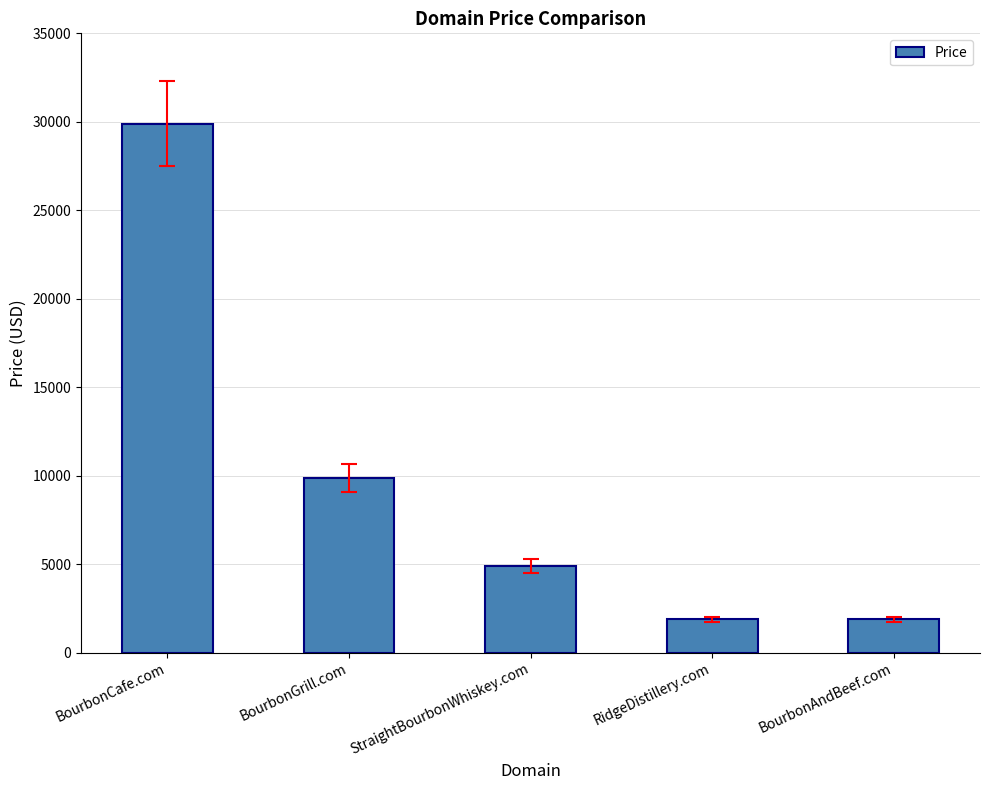

What is the label of the 4th bar from the left?

RidgeDistillery.com